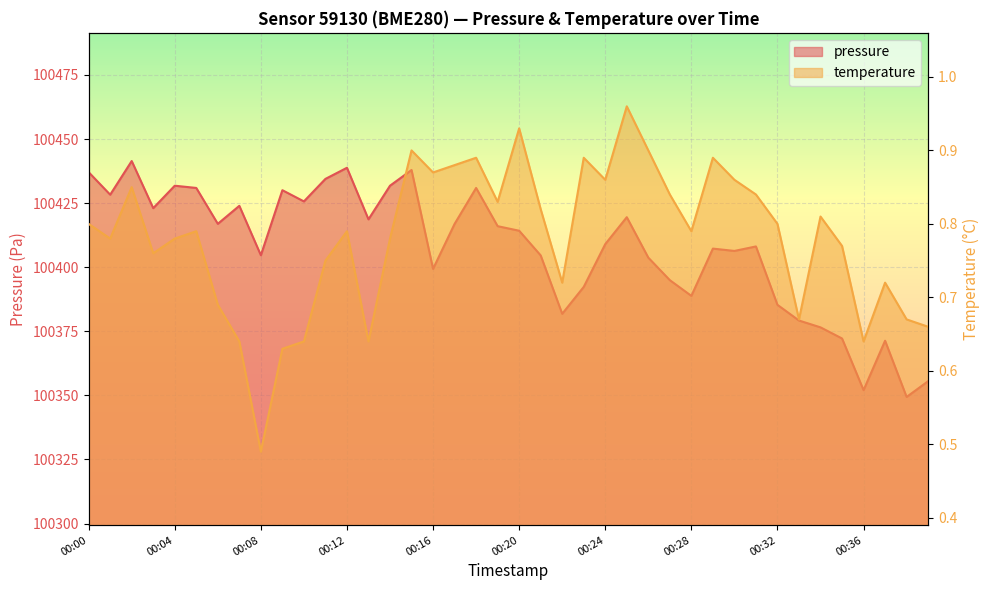

What is the difference between the maximum and second lowest values in the temperature series?

0.3